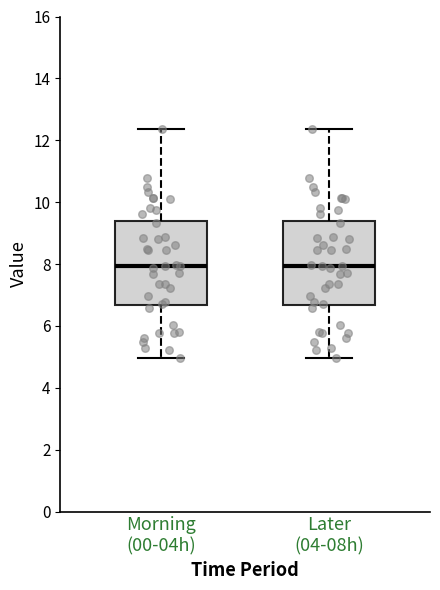

Reading left to right, read every box against the y-axis: the position of its median line, the range the box covers, and the ends of its whiskers. The values are not printed on the chart, so give them approximately, as read against the axis.

Morning (00-04h): median 8.0, box 6.6 to 9.4, whiskers 5.0 to 12.4
Later (04-08h): median 8.0, box 6.6 to 9.4, whiskers 5.0 to 12.4